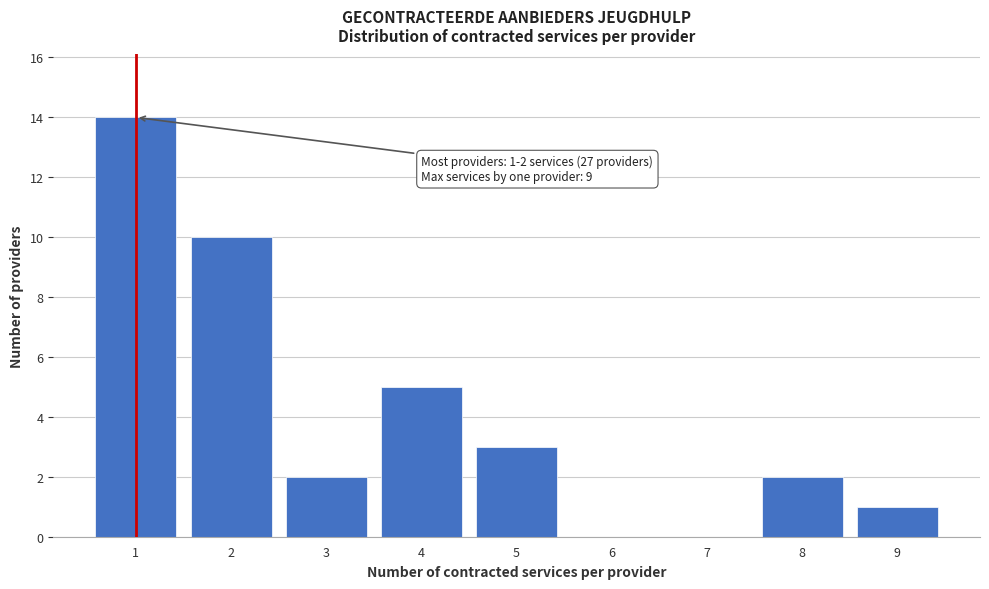

Reading right to left, list all the values displayed in this chart.

9=1	8=2	7=0	6=0	5=3	4=5	3=2	2=10	1=14